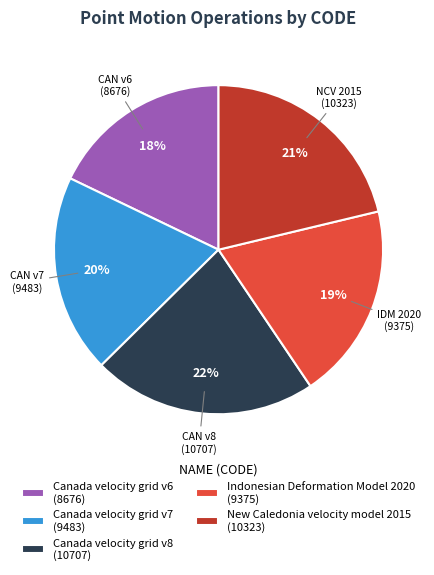

To the nearest percent, what is the difference between the Canada velocity grid v6 and Canada velocity grid v7 slice percentages?

2%